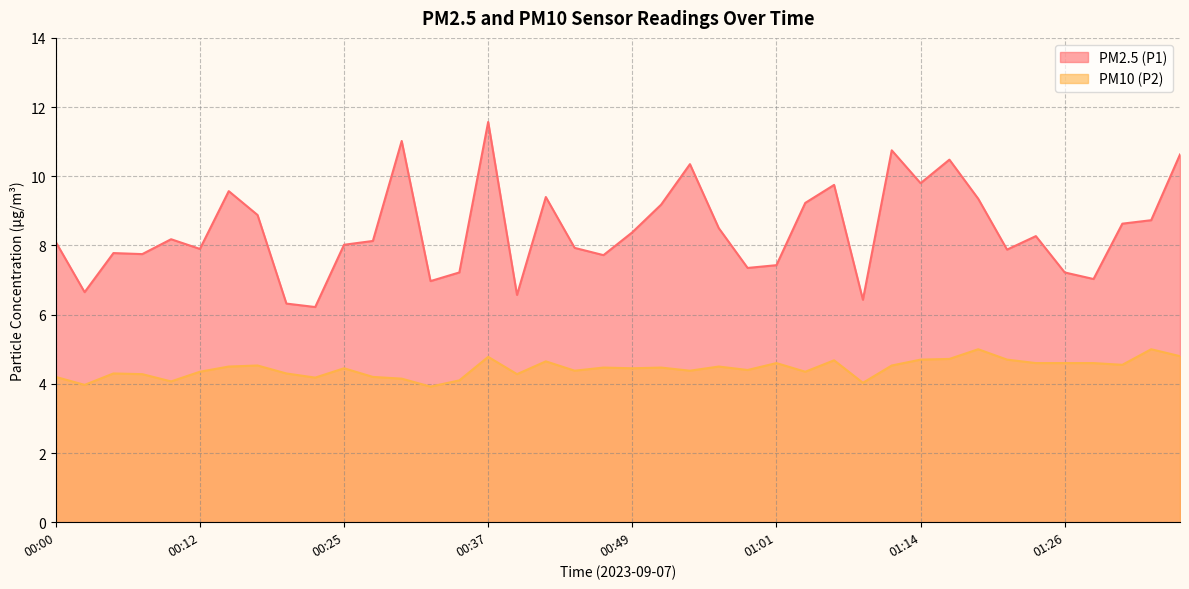

What value does the PM10 (P2) series have at 00:51?

4.5